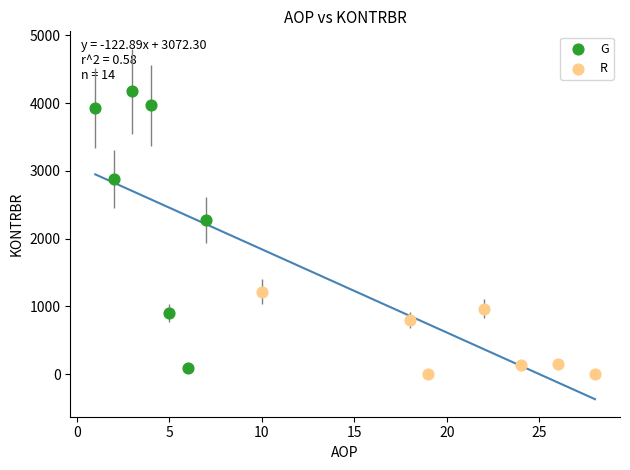

Which series has the largest Y range (max minus min)?

G